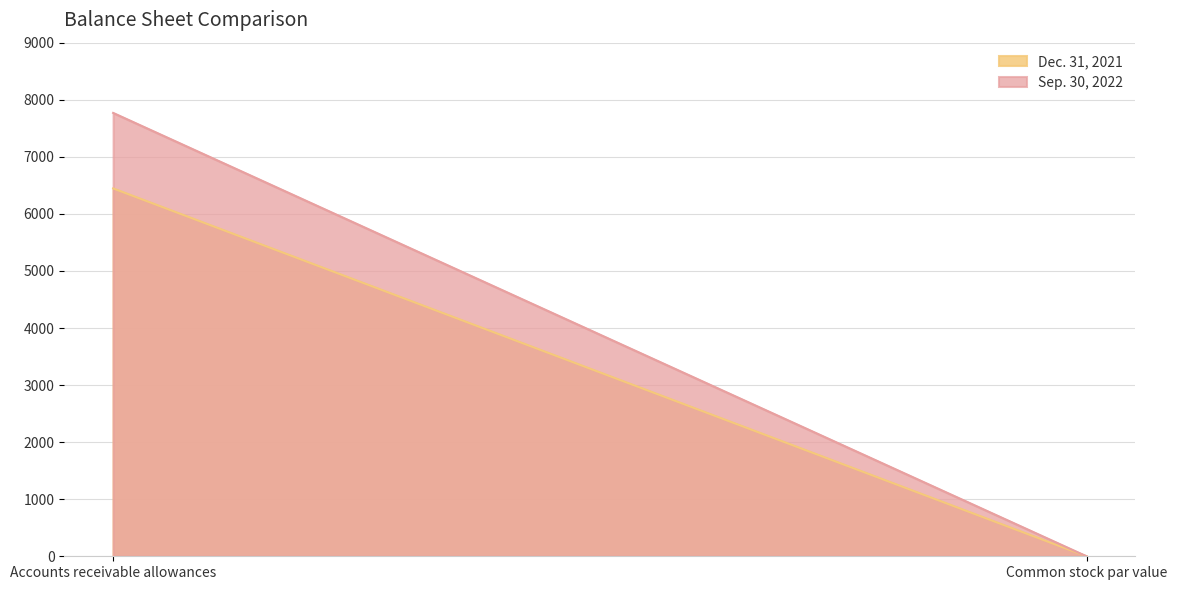

Reading right to left, list all the values displayed in this chart.

Sep. 30, 2022: Common stock par value=0.0	Accounts receivable allowances=7769.0
Dec. 31, 2021: Common stock par value=0.0	Accounts receivable allowances=6446.0